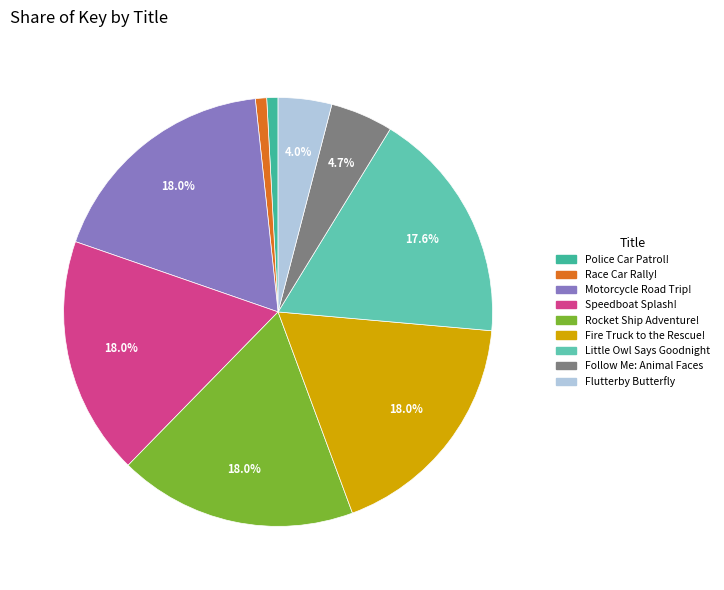

Is there a majority slice in this chart?

No